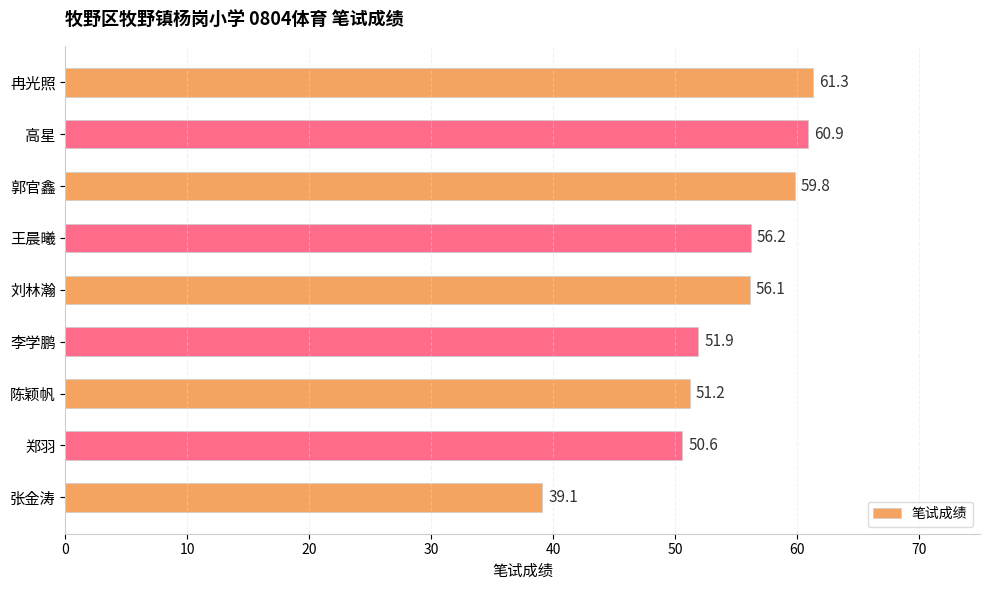

How many bars are there in total?

9